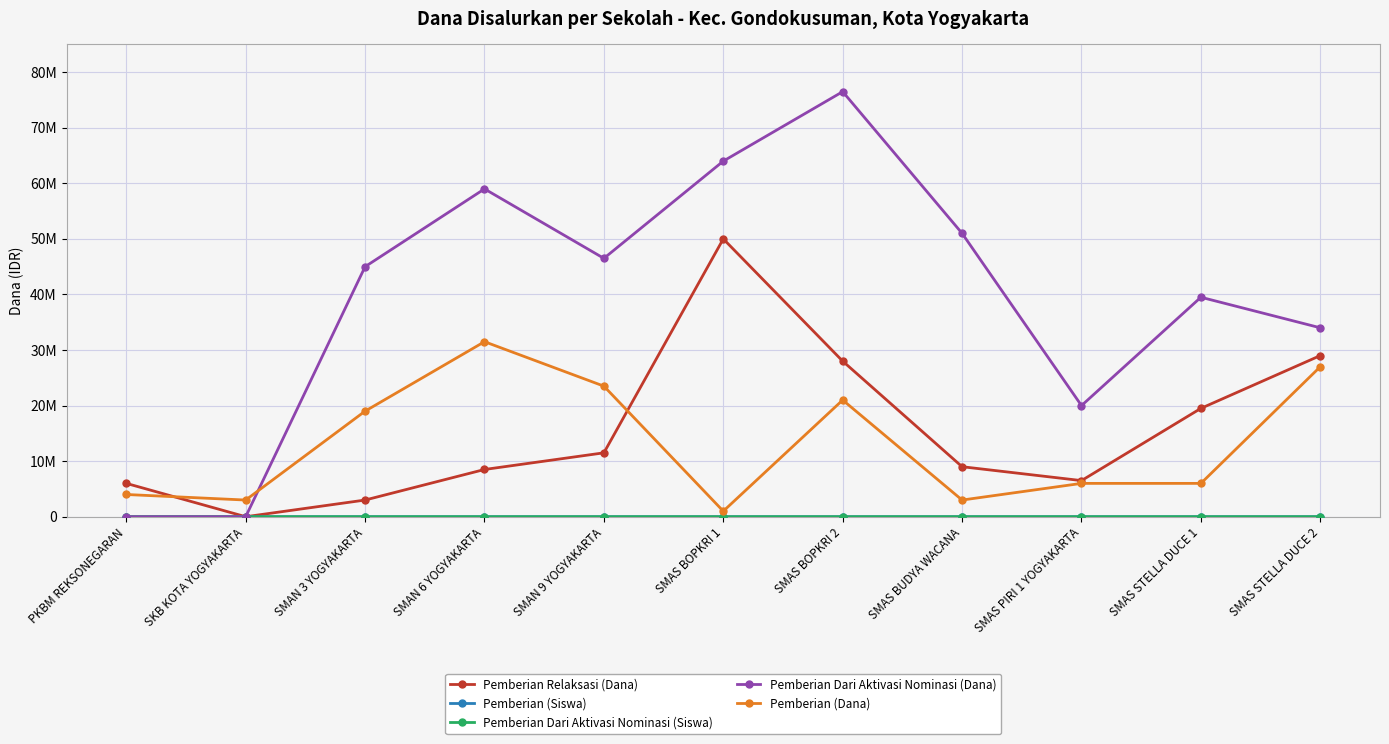

Is this an area chart (filled region under the line)?

No